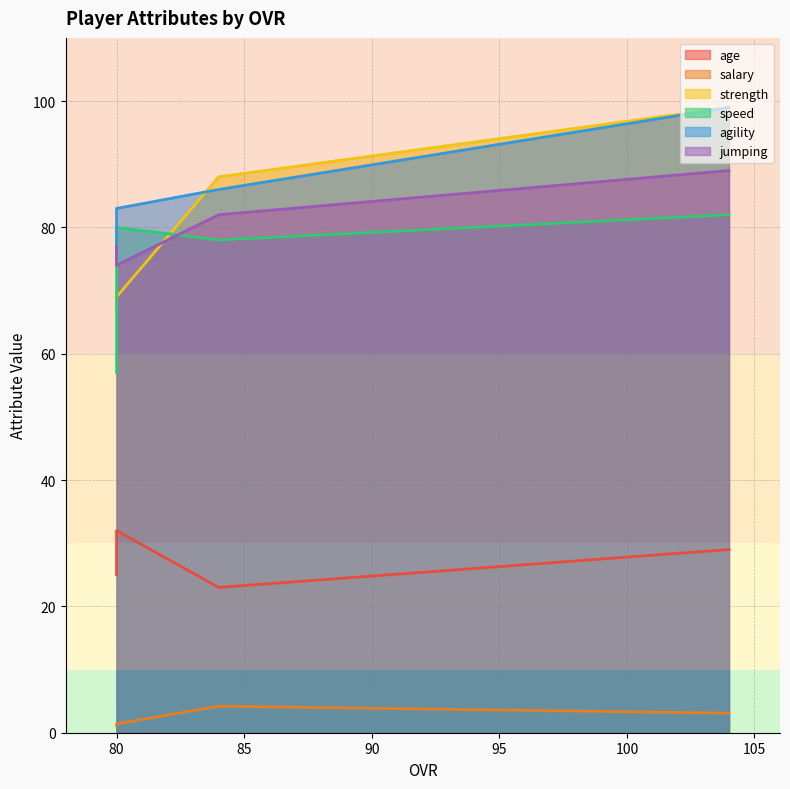

What is the greatest value displayed?

99.0